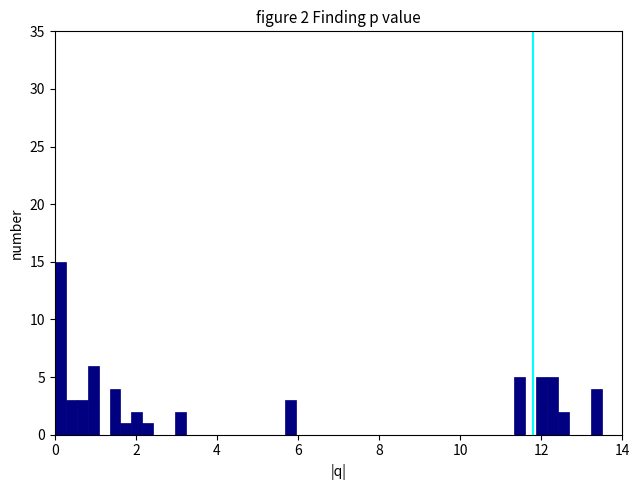

Read against the x-axis, roughly where is the centre of the tallest bar?

0.2